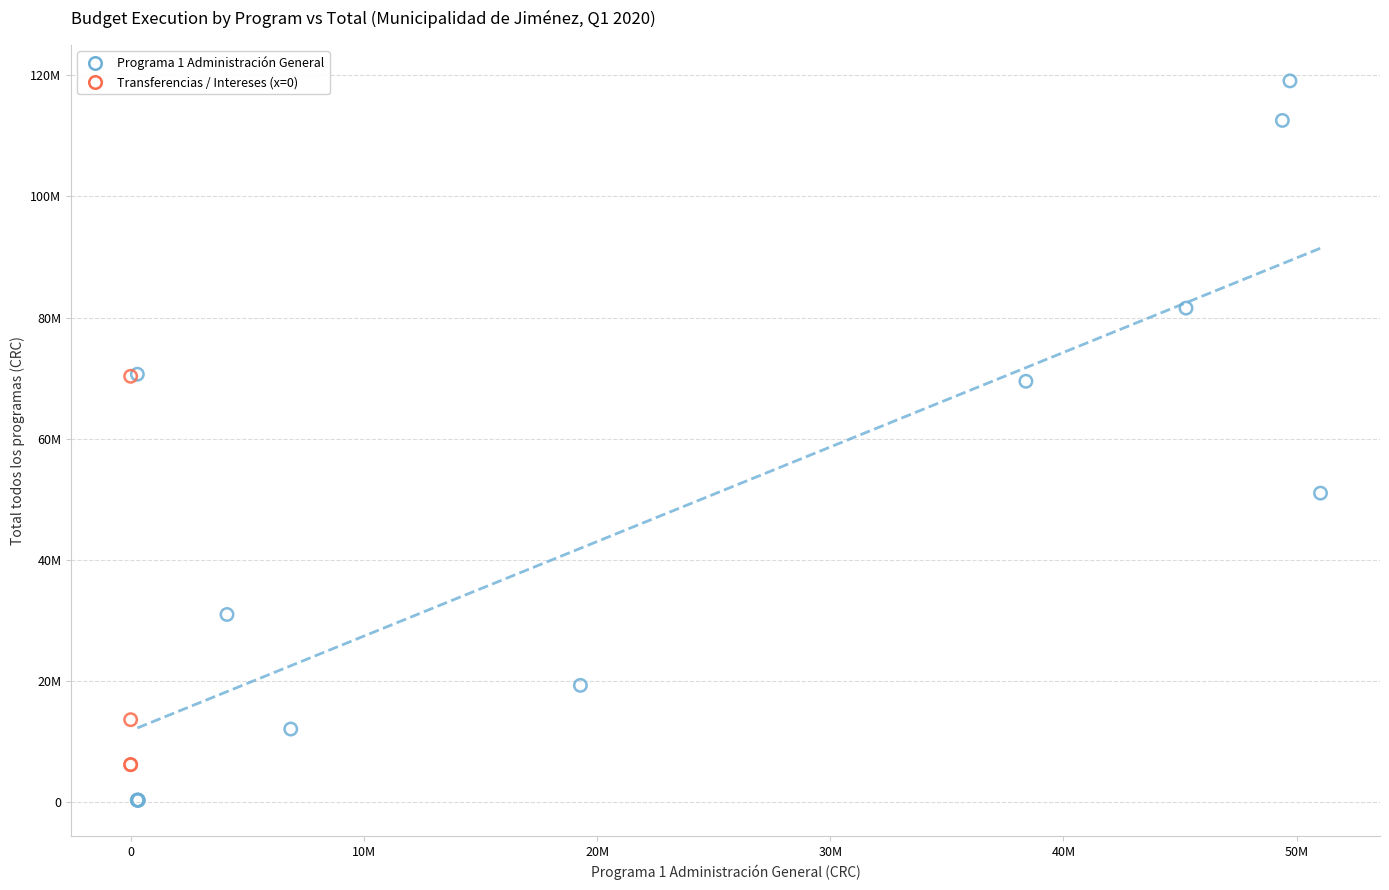

What are all the series names shown in the legend?

Programa 1 Administración General, Transferencias / Intereses (x=0)